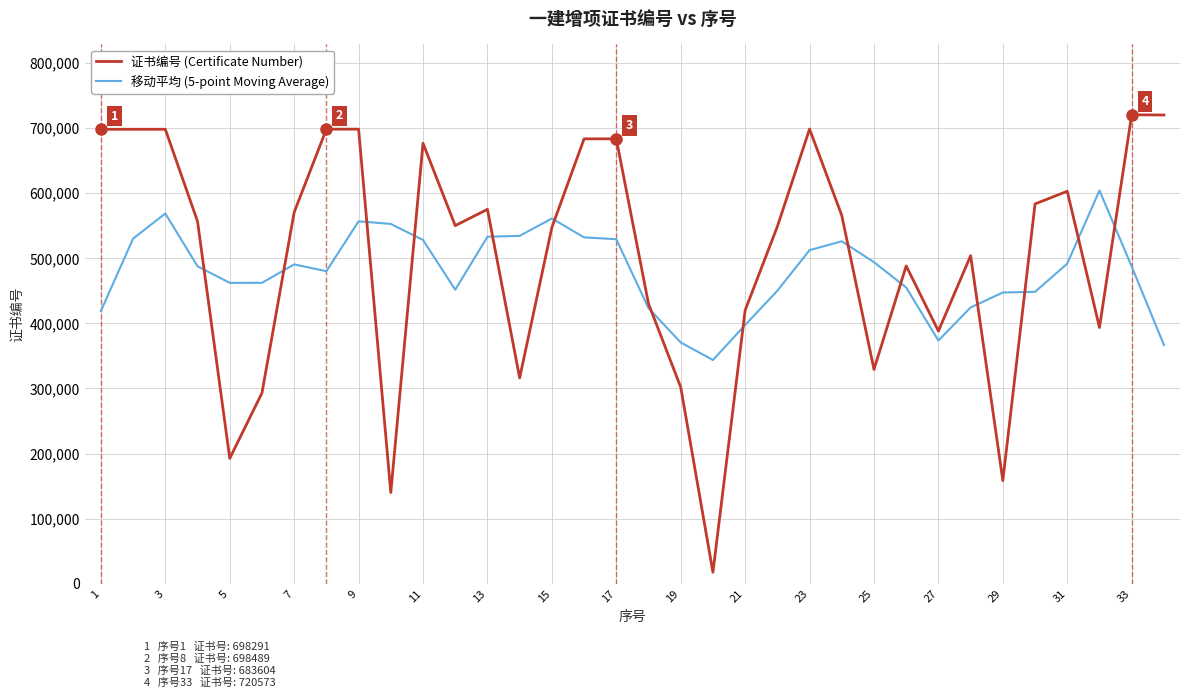

What is the minimum value for 移动平均 (5-point Moving Average)?

343734.8